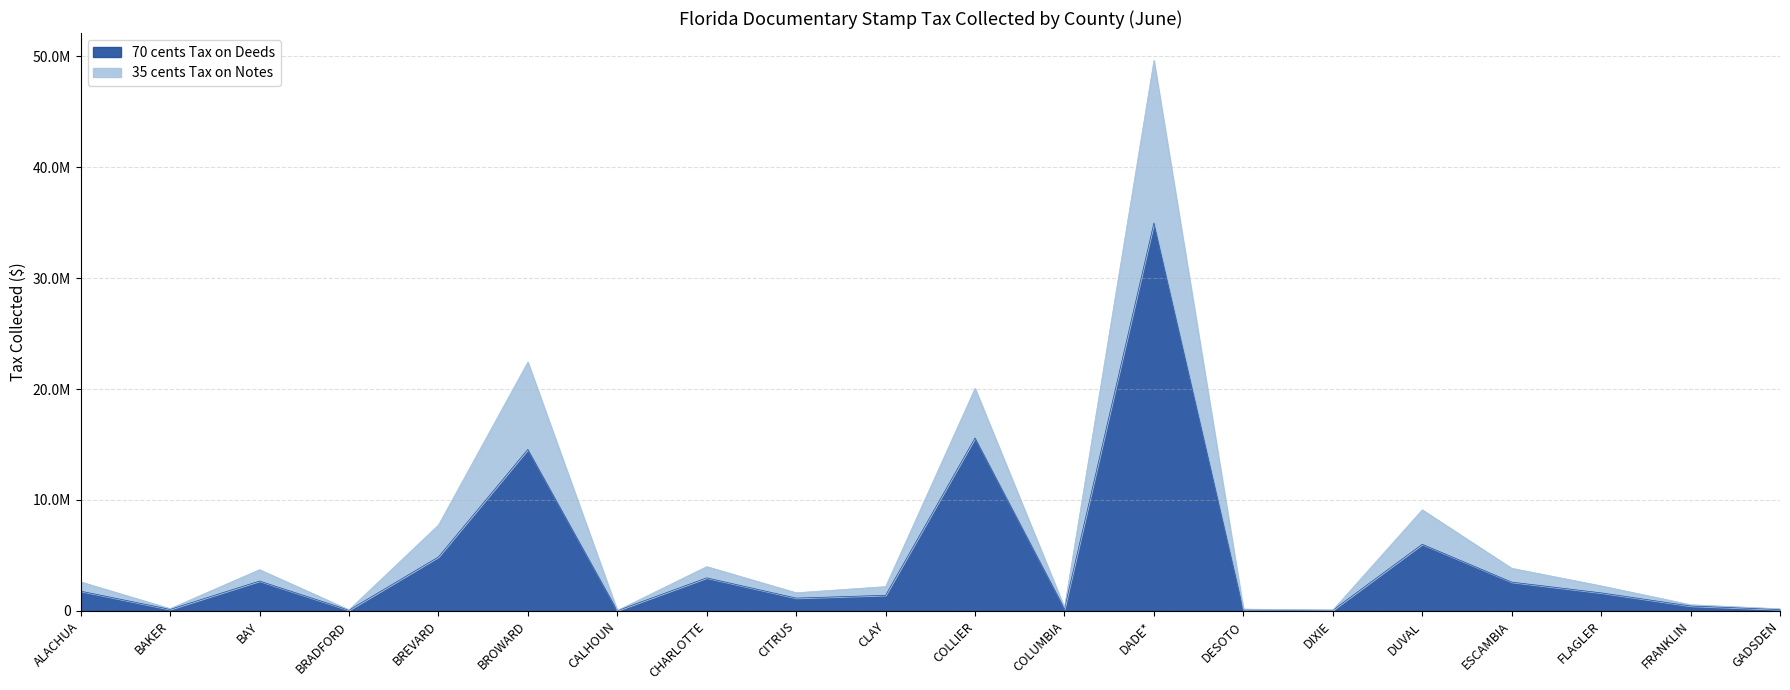

Count the number of data series in this chart.

2